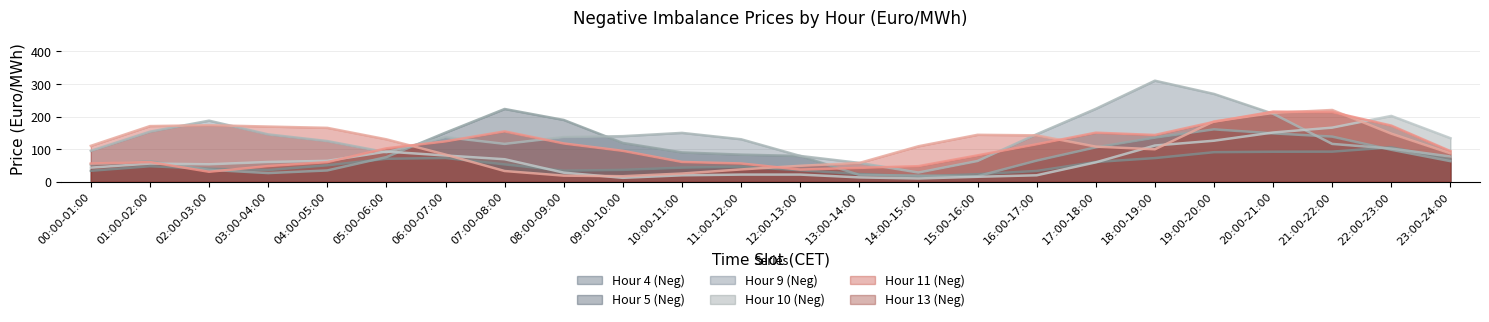

At 21:00-22:00, list the series in order from largest to smallest.

Hour 11 (Neg), Hour 13 (Neg), Hour 10 (Neg), Hour 5 (Neg), Hour 9 (Neg), Hour 4 (Neg)